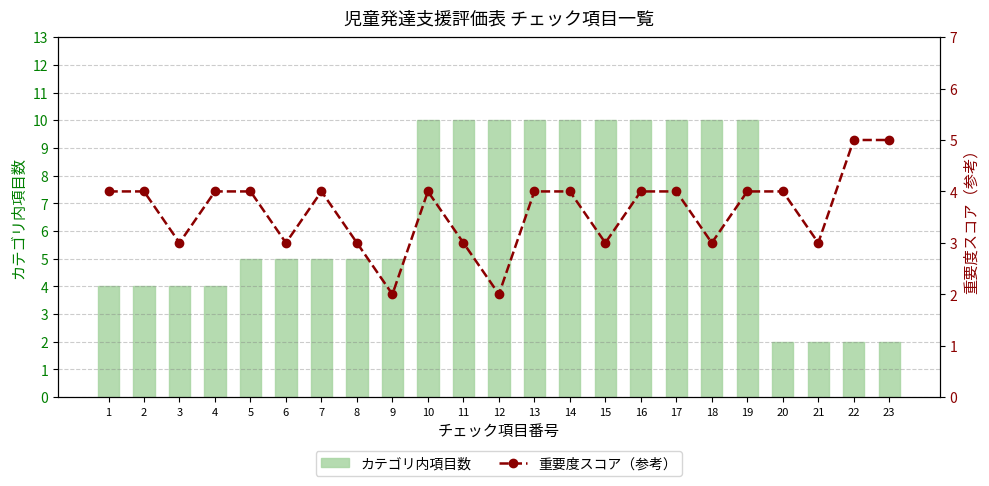

What is the value of the カテゴリ内項目数 bar at the 9th from the left?

5